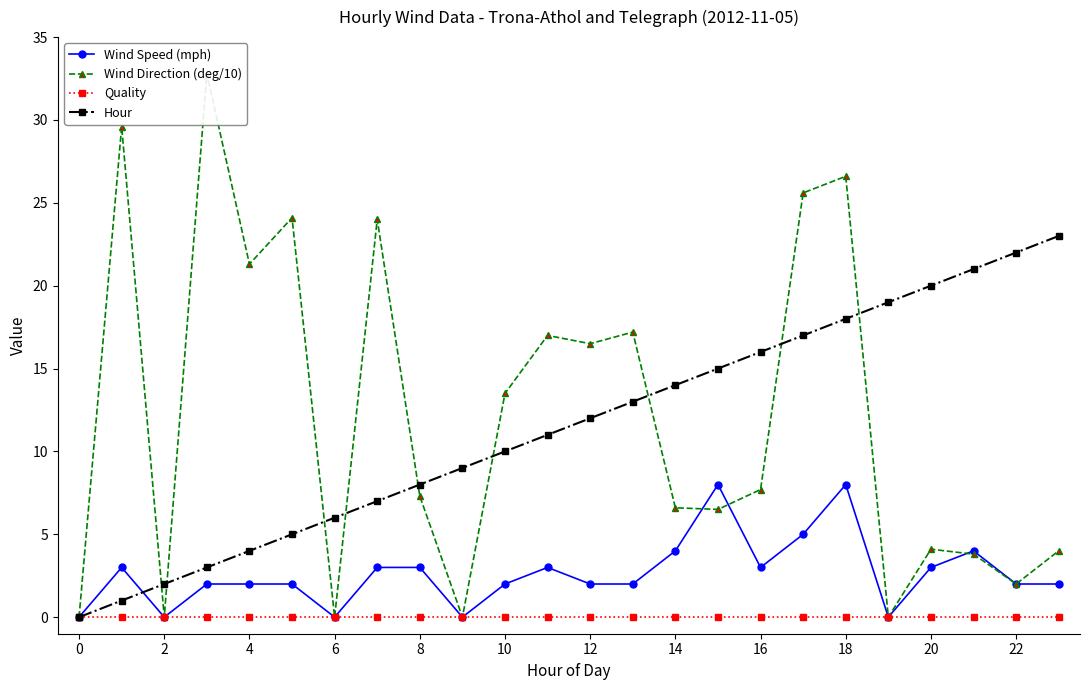

What is the maximum value for Wind Speed (mph)?

8